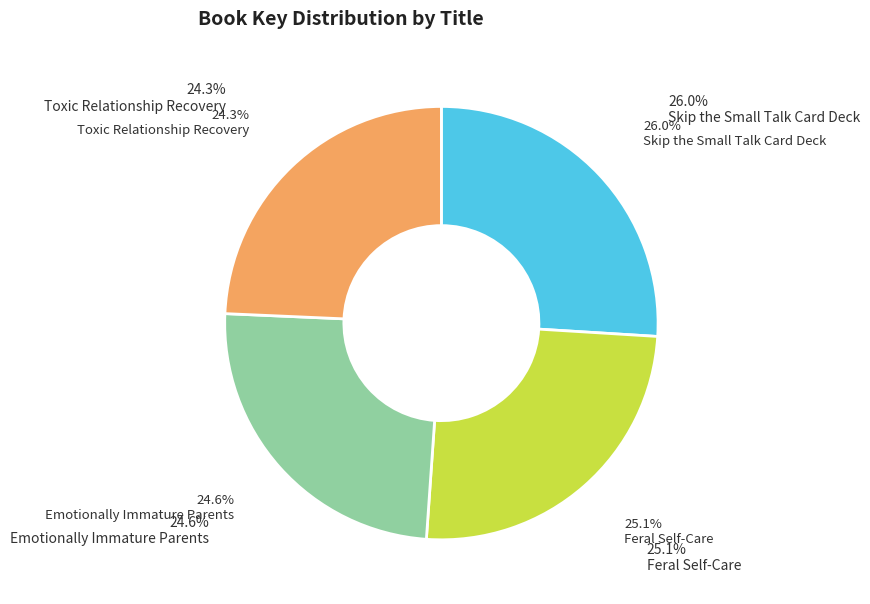

What percentage do Skip the Small Talk Card Deck and Emotionally Immature Parents together represent?

50.6%